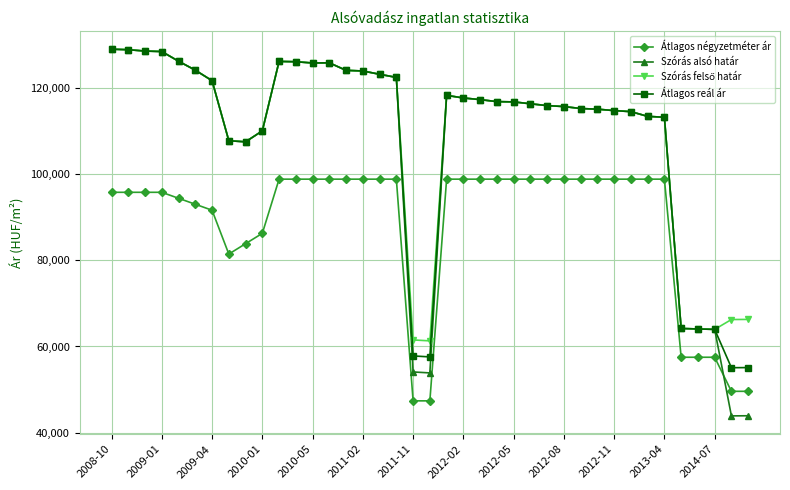

What is the sum of all Átlagos reál ár values?

4251070